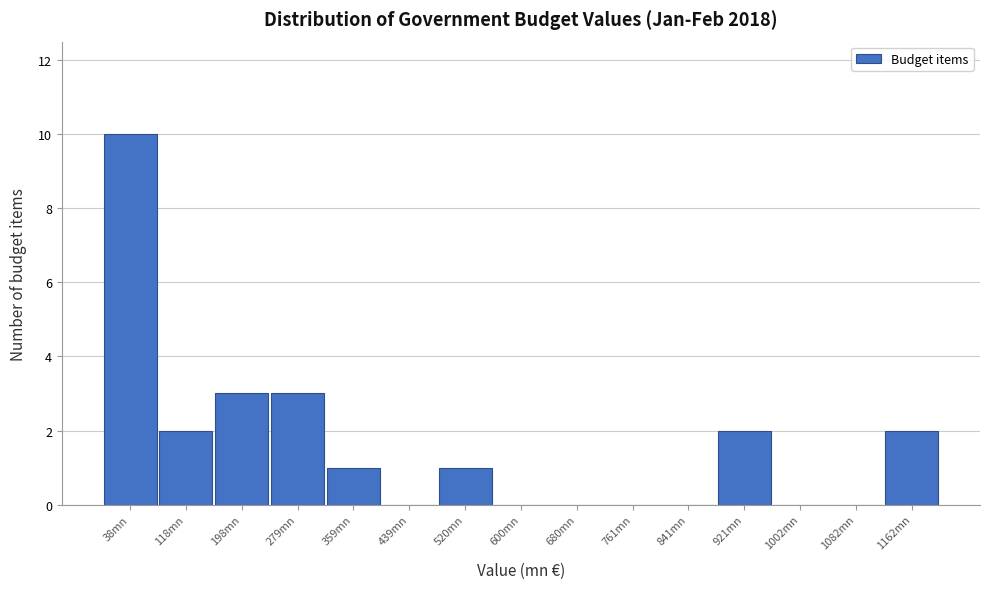

Reading left to right, transcribe this chart: for each bar, give the range it covers on the x-axis and its height. Neither the bar edges nor the heights are printed on the chart, so give them approximately, as read against the axes.

0 to 80: 10
80 to 160: 2
160 to 240: 3
240 to 320: 3
320 to 400: 1
400 to 480: 0
480 to 560: 1
560 to 640: 0
640 to 720: 0
720 to 800: 0
800 to 880: 0
880 to 960: 2
960 to 1040: 0
1040 to 1120: 0
1120 to 1210: 2